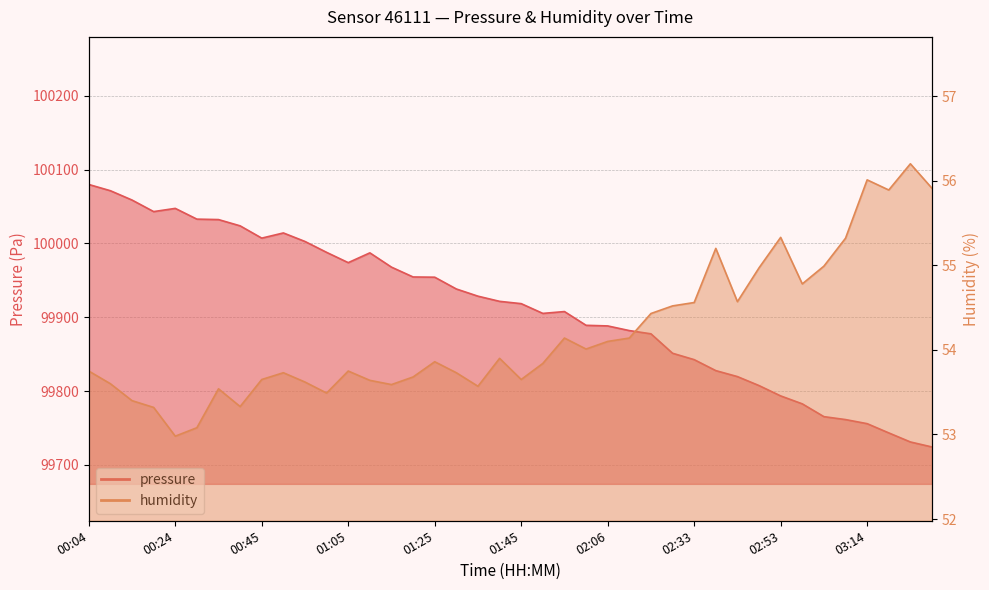

Between 02:11 and 01:20, which is larger?

01:20